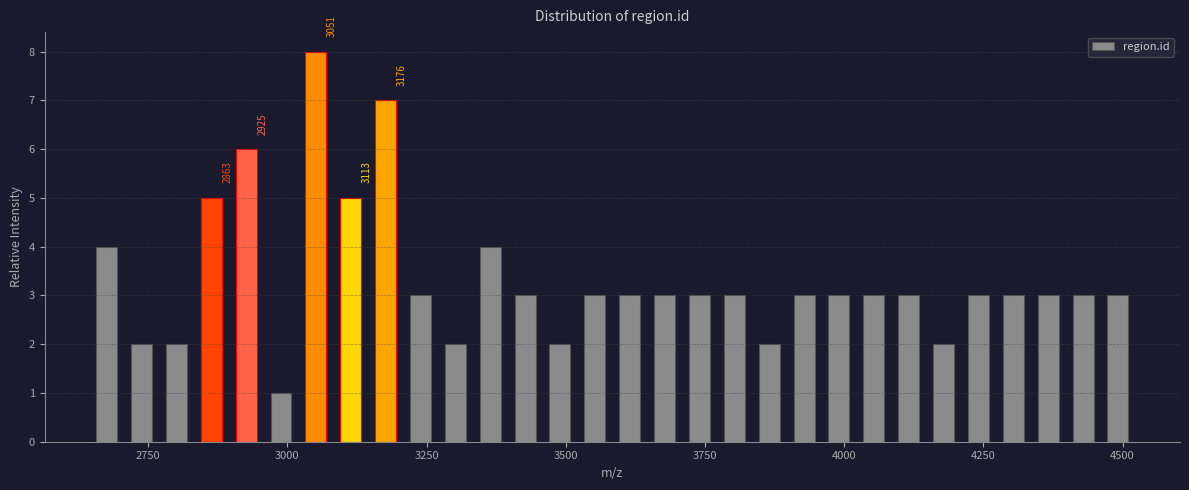

Around what value on the x-axis is the tallest bar? Give the approximate position of its centre, as read against the axis.

3050